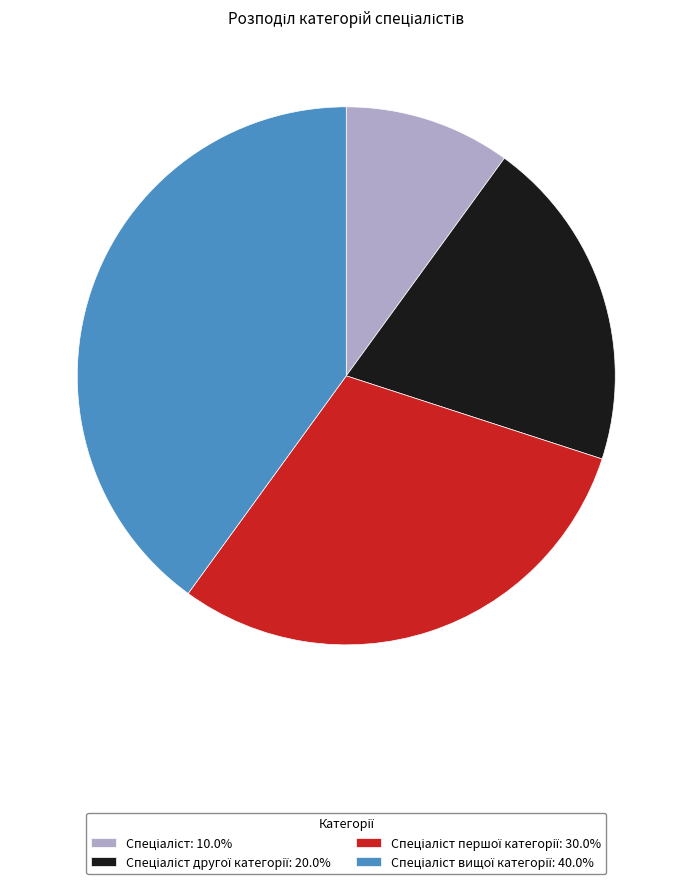

Count the number of slices in the pie.

4